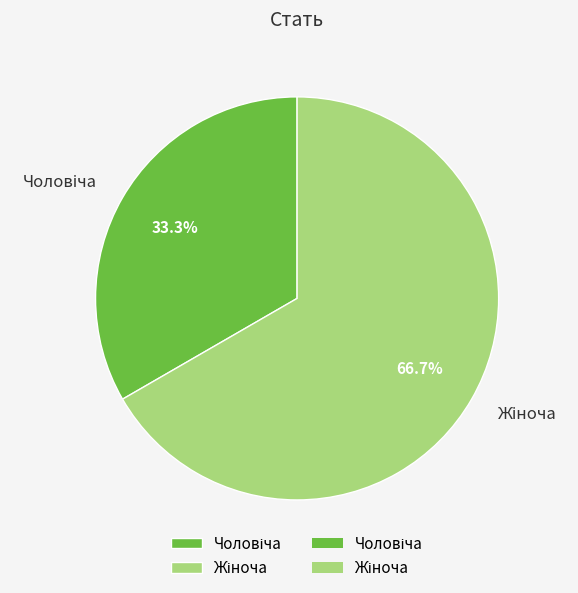

How many segments does this pie chart have?

2